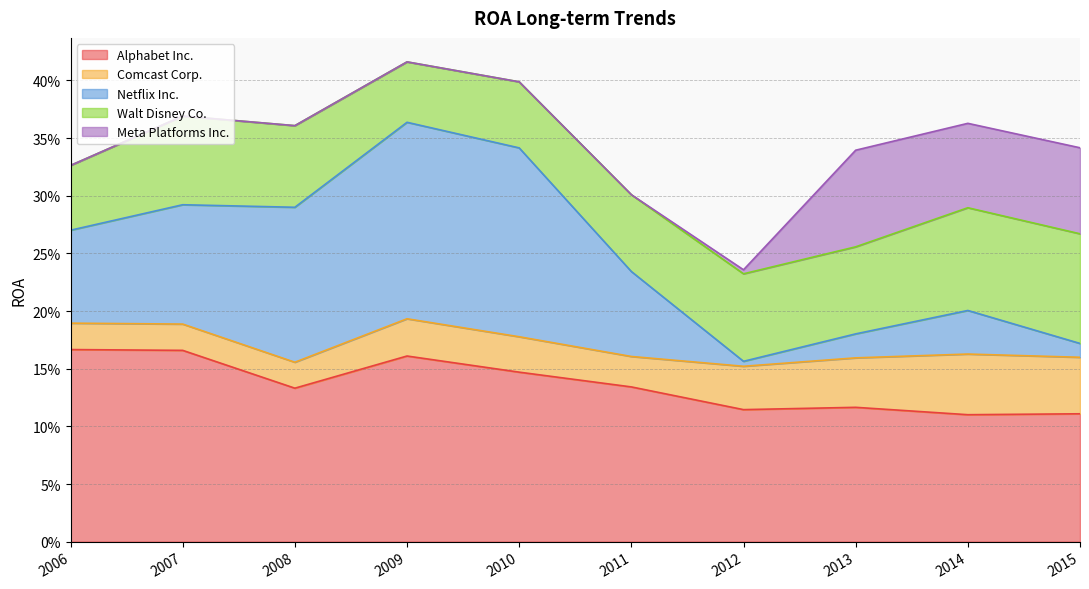

Reading right to left, what are all the values shown in this chart?

Alphabet Inc.: 2015=0.1	2014=0.1	2013=0.1	2012=0.1	2011=0.1	2010=0.1	2009=0.2	2008=0.1	2007=0.2	2006=0.2
Comcast Corp.: 2015=0.0	2014=0.1	2013=0.0	2012=0.0	2011=0.0	2010=0.0	2009=0.0	2008=0.0	2007=0.0	2006=0.0
Netflix Inc.: 2015=0.0	2014=0.0	2013=0.0	2012=0.0	2011=0.1	2010=0.2	2009=0.2	2008=0.1	2007=0.1	2006=0.1
Walt Disney Co.: 2015=0.1	2014=0.1	2013=0.1	2012=0.1	2011=0.1	2010=0.1	2009=0.1	2008=0.1	2007=0.1	2006=0.1
Meta Platforms Inc.: 2015=0.1	2014=0.1	2013=0.1	2012=0.0	2011=0.0	2010=0.0	2009=0.0	2008=0.0	2007=0.0	2006=0.0